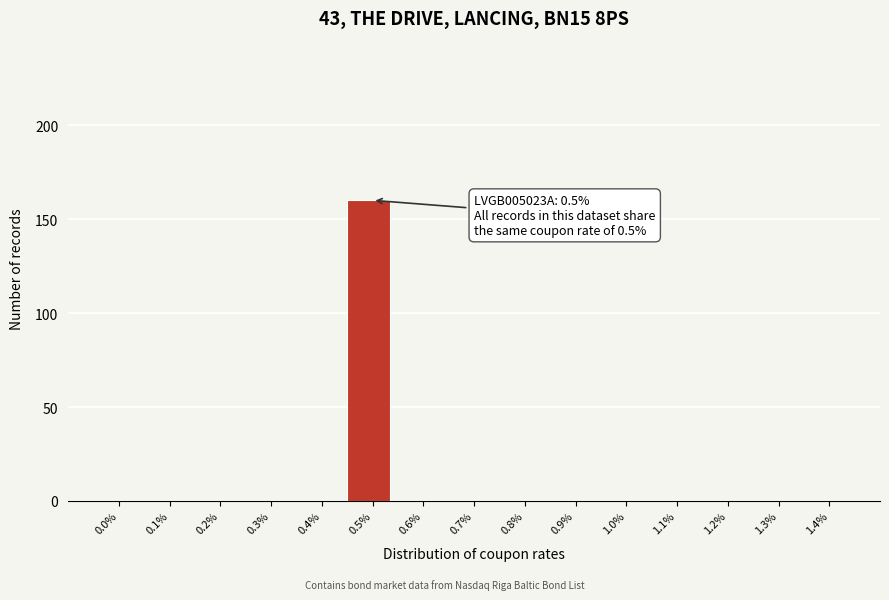

Reading left to right, list all the values displayed in this chart.

0.0%=0	0.1%=0	0.2%=0	0.3%=0	0.4%=0	0.5%=160	0.6%=0	0.7%=0	0.8%=0	0.9%=0	1.0%=0	1.1%=0	1.2%=0	1.3%=0	1.4%=0